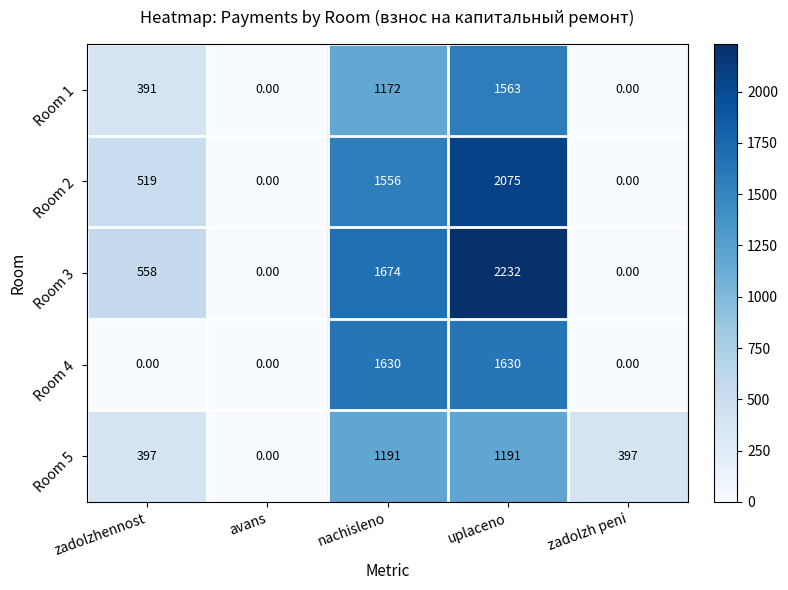

Rank the series by their maximum value, from highest to lowest.

Room 3, Room 2, Room 4, Room 1, Room 5